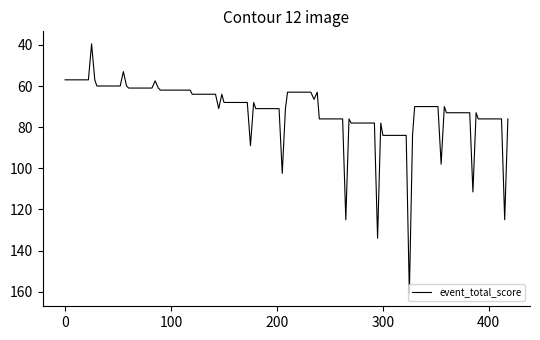

What is the smallest value displayed?

39.5